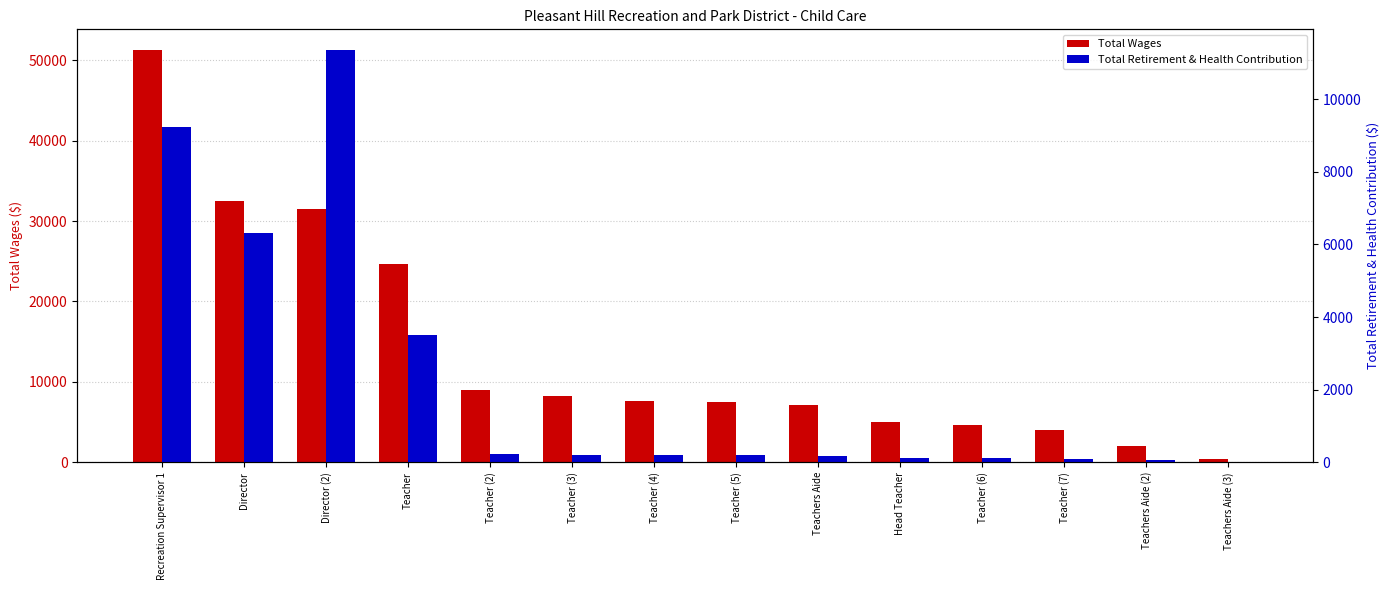

What position from the right is Director?

13